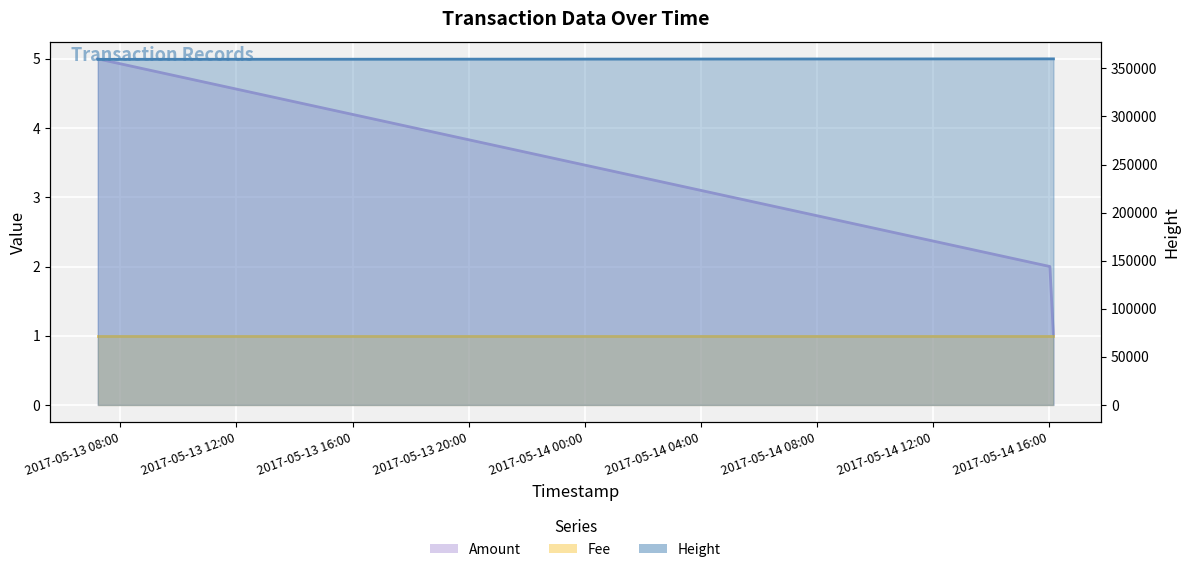

What is the total value across all series at 2017-05-14 16:09:02?

359927